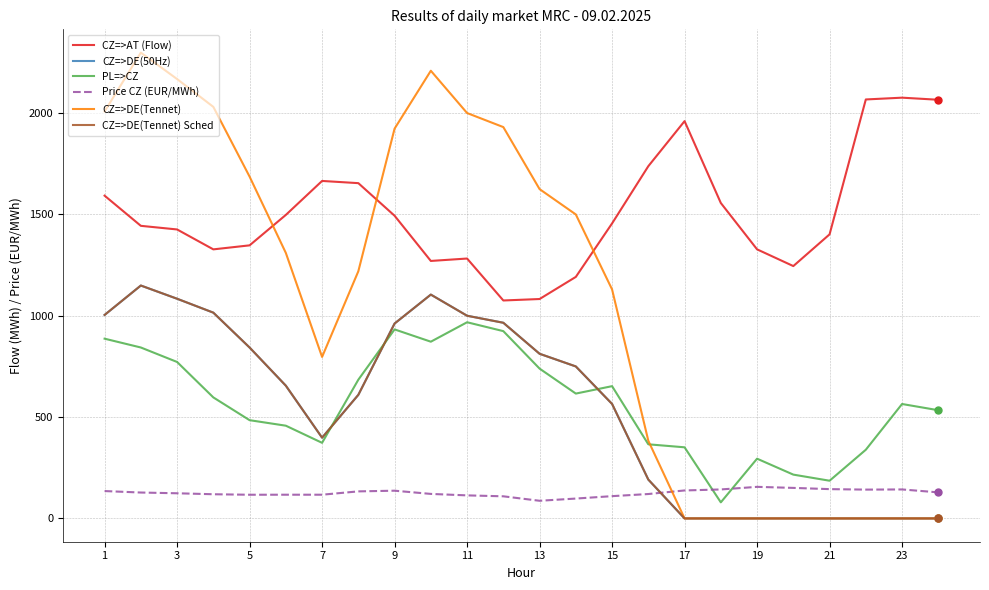

What are all the series names shown in the legend?

CZ=>AT (Flow), CZ=>DE(50Hz), PL=>CZ, Price CZ (EUR/MWh), CZ=>DE(Tennet), CZ=>DE(Tennet) Sched